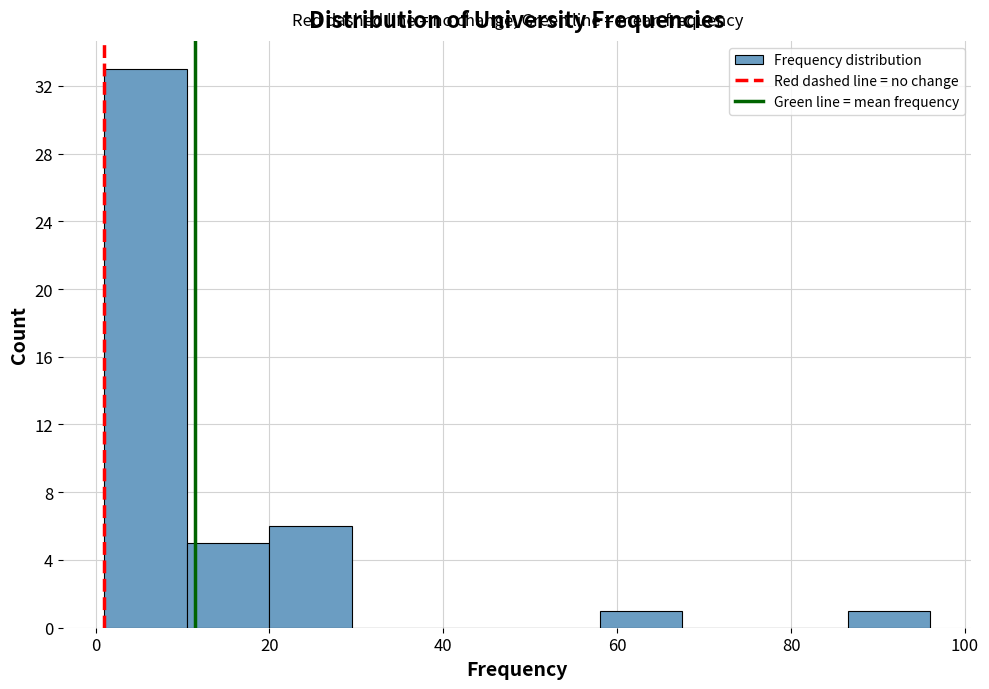

How tall is the bar that spans 58.0 to 67.5 on the x-axis? Neither the bar edges nor the heights are printed on the chart, so give them approximately, as read against the axes.

1